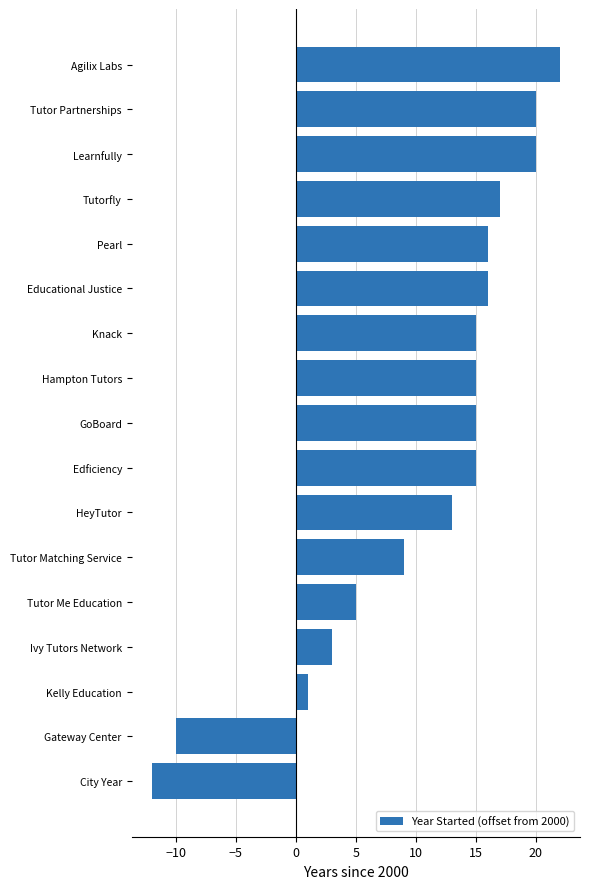

True or false: the data shows -17 at Gateway Center.

False